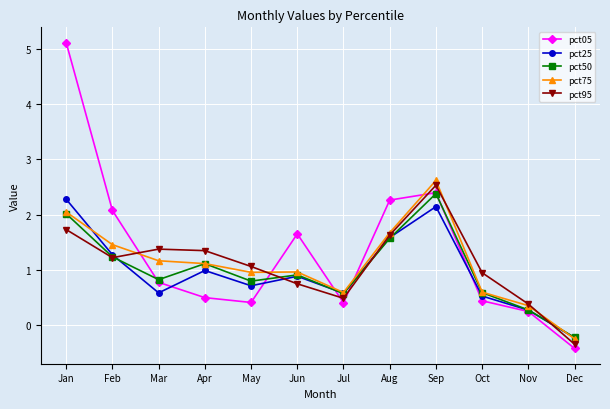

Which series ends up on top after the final intersection of pct75 and pct95?

pct75